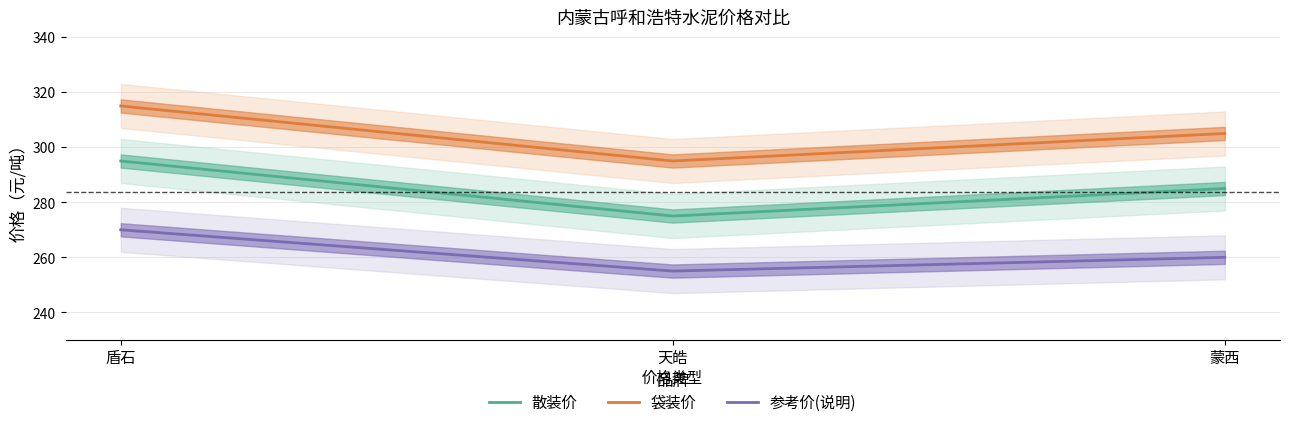

What is the difference between the 参考价(说明) values at 蒙西 and 天皓?

5